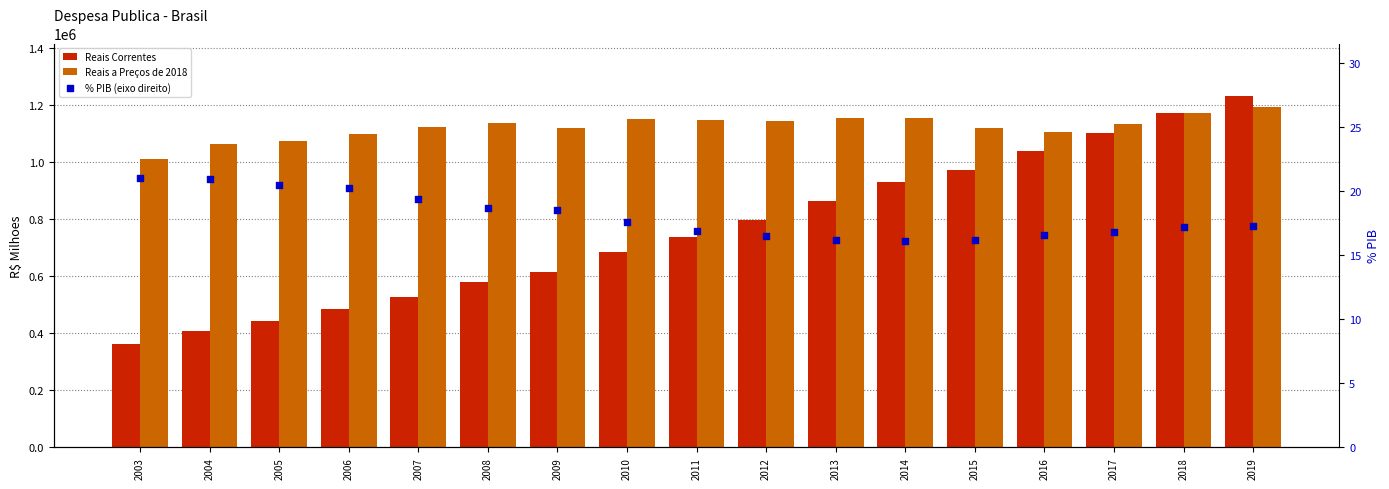

Is the value of Reais Correntes at 2003 greater than the value of % PIB (eixo direito) at 2008?

Yes